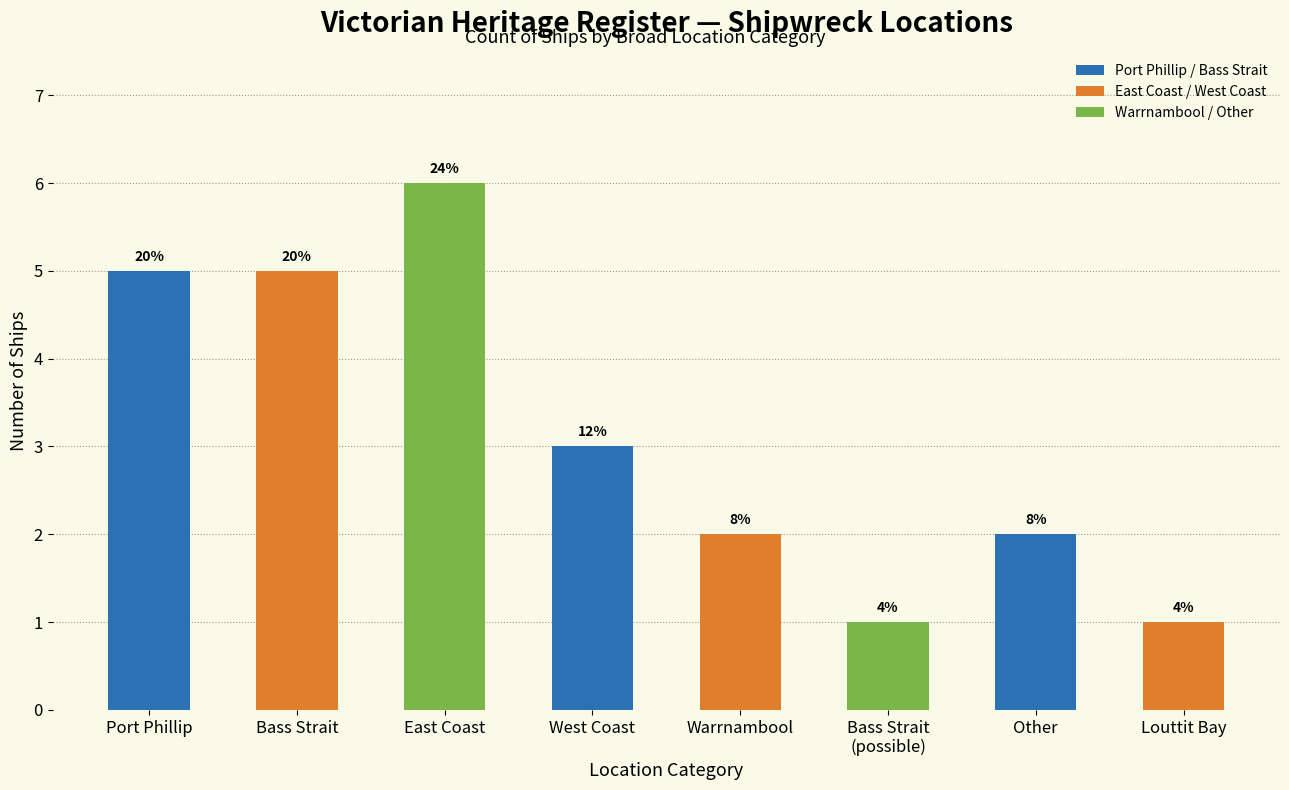

Count the number of data series in this chart.

3